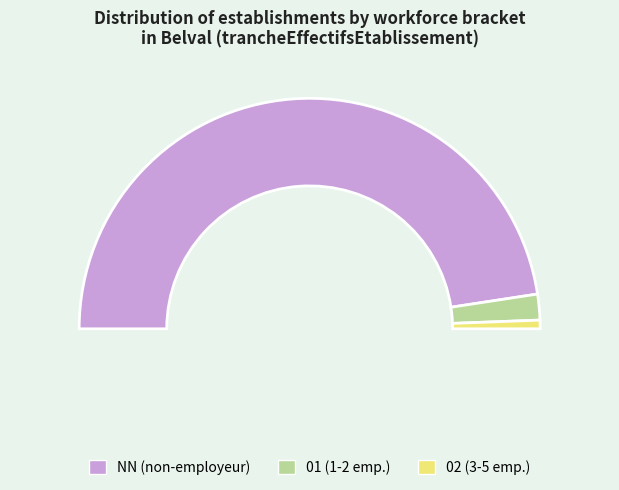

The  slice represents 43% of the pie. True or false?

False